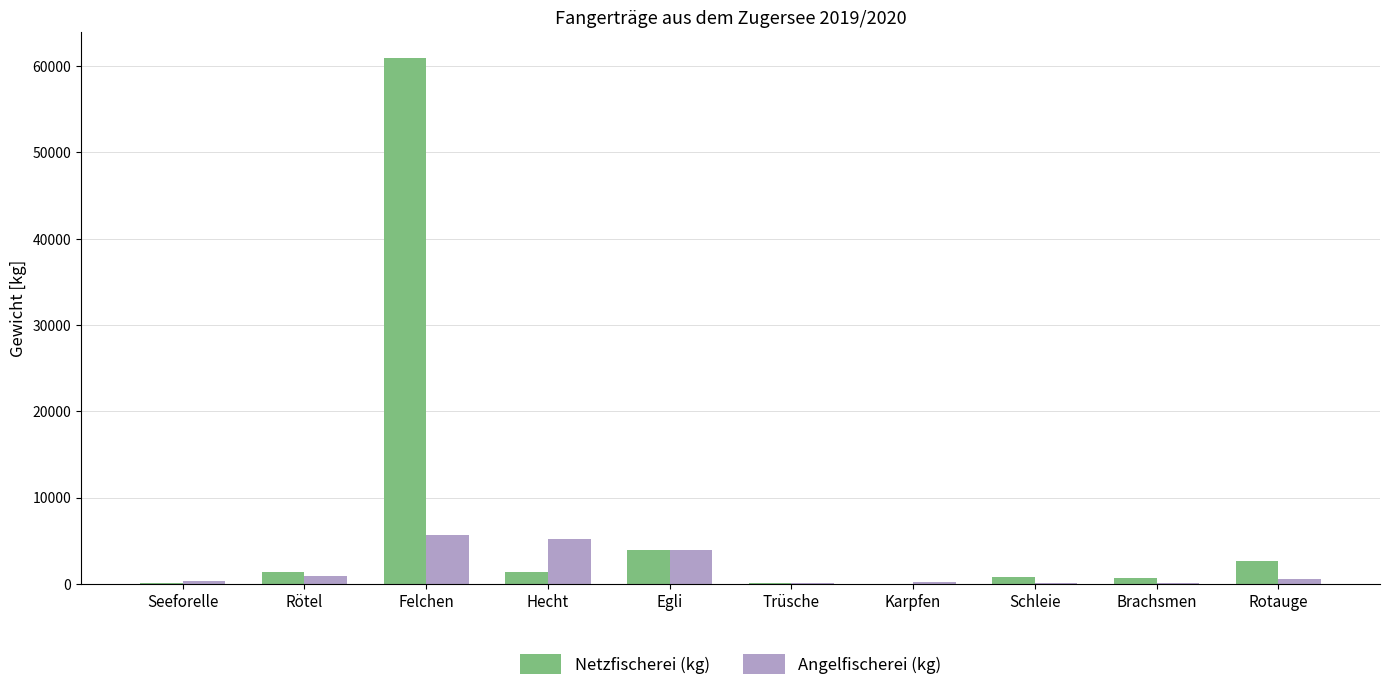

The Netzfischerei (kg) series shows 814 at Schleie. True or false?

True